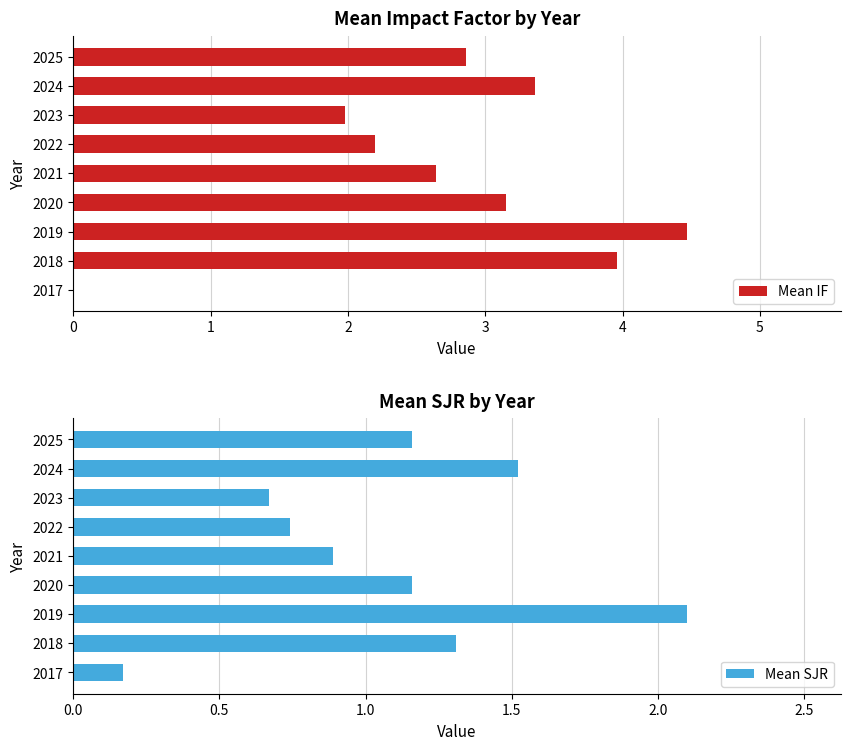

What are all the series names shown in the legend?

Mean IF, Mean SJR